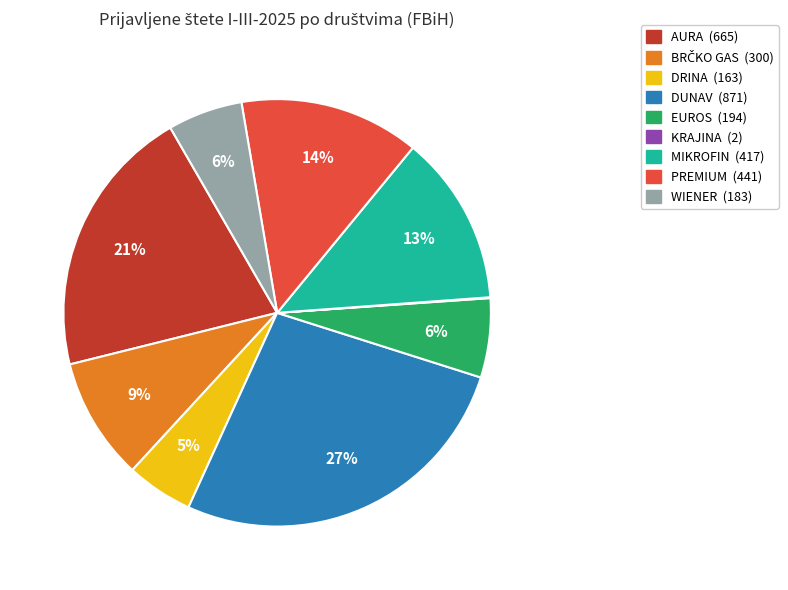

Is it true that AURA is 10% of the pie?

False